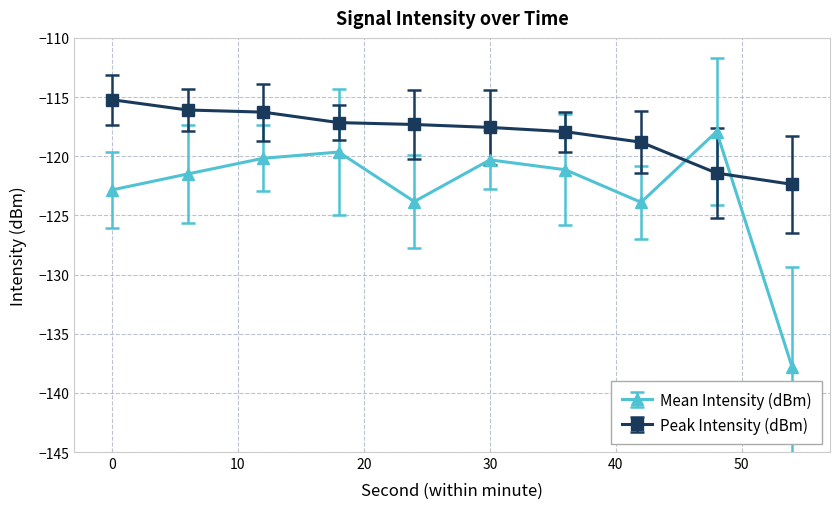

What is the maximum value shown in the chart?

-115.2